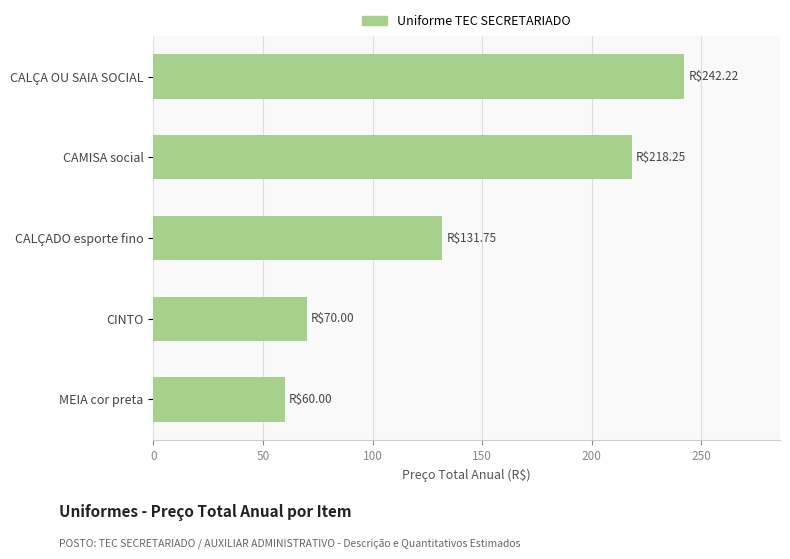

Is it true that the value at CAMISA social is 218.2?

True